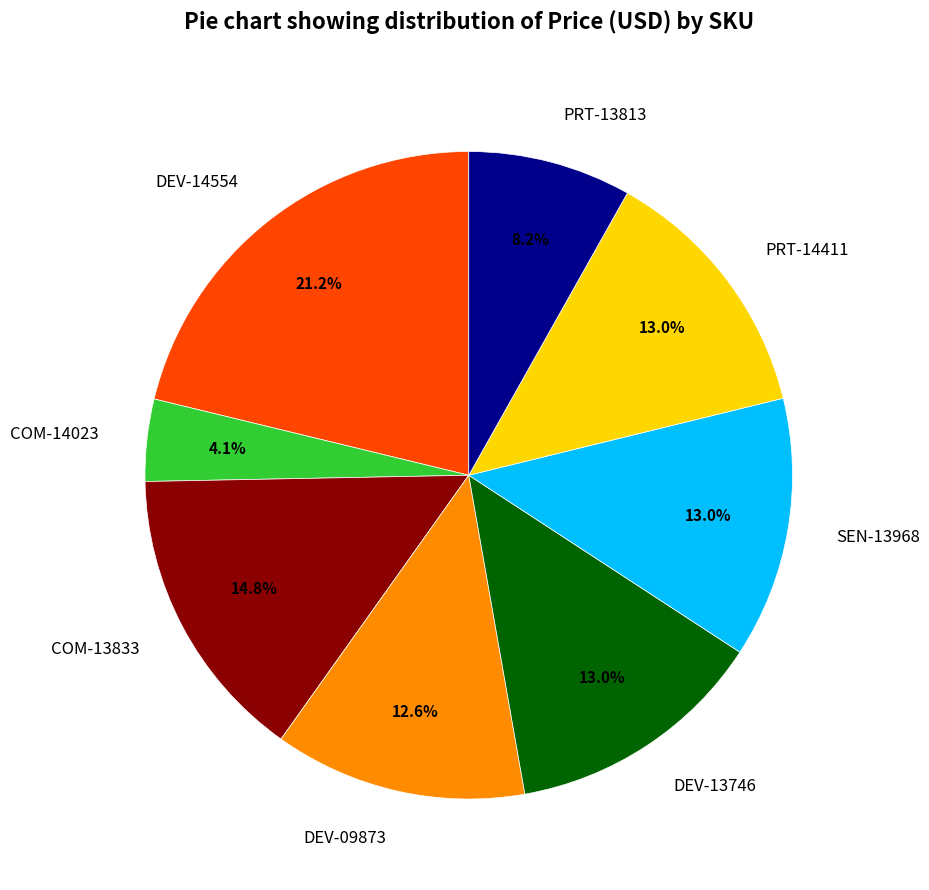

True or false: COM-13833 accounts for 15% of the total.

True